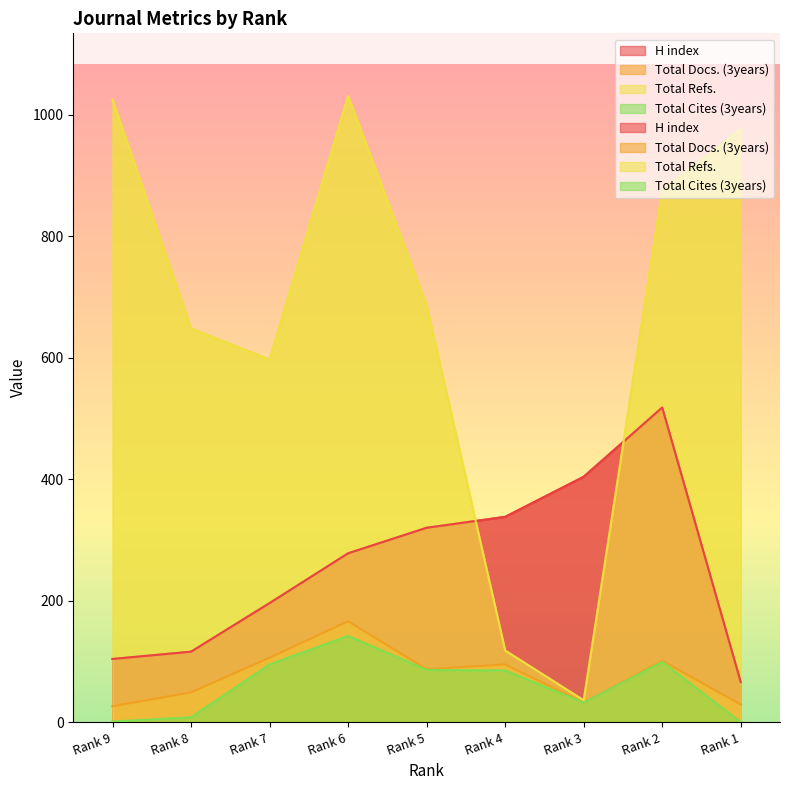

What is the difference between the highest and lowest values at Rank 9?

1024